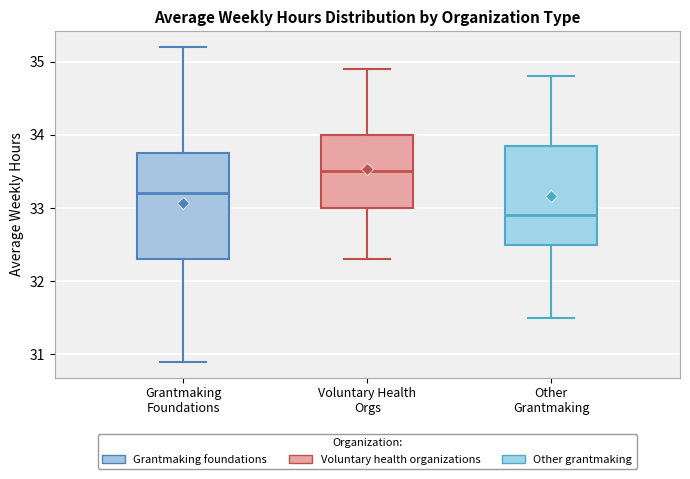

Reading left to right, transcribe this box plot: for each box, give where its median line is, the range the box spans, and where its two whiskers end, as read against the y-axis. The values are not printed on the chart, so give them approximately, as read against the axis.

Grantmaking Foundations: median 33.2, box 32.3 to 33.8, whiskers 30.9 to 35.2
Voluntary Health Orgs: median 33.5, box 33.0 to 34.0, whiskers 32.3 to 34.9
Other Grantmaking: median 32.9, box 32.5 to 33.9, whiskers 31.5 to 34.8